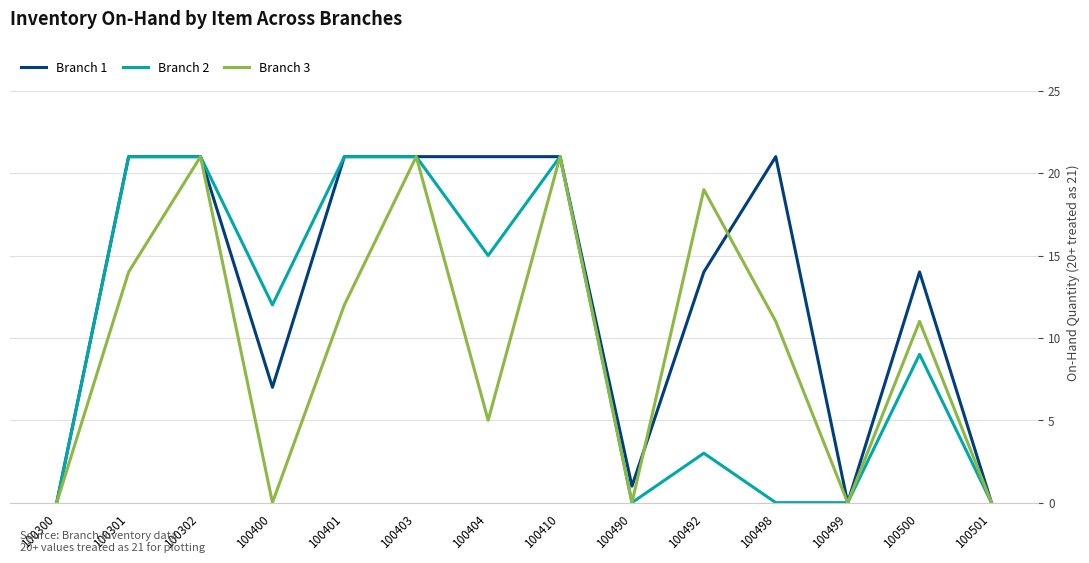

How many values in the Branch 2 series are below 12?

7